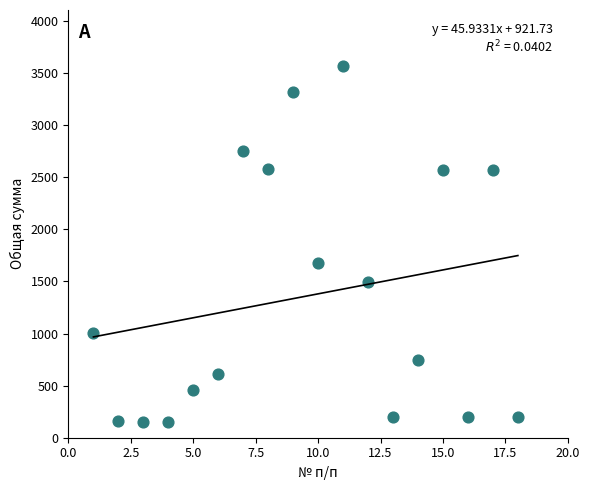

What is the range of X values (max minus min)?

17.0